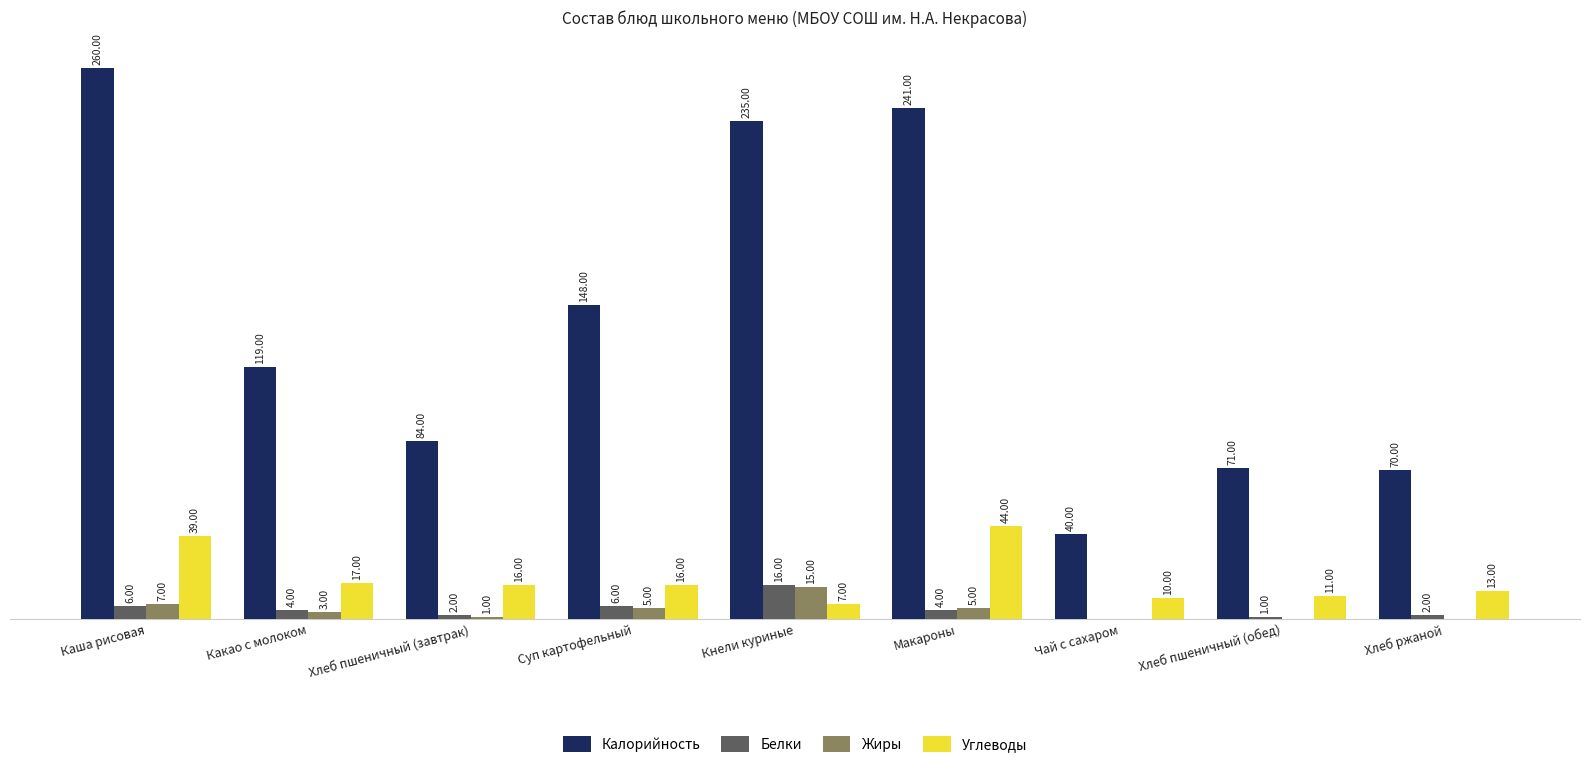

Which series changed the most between Хлеб пшеничный (обед) and Хлеб ржаной?

Углеводы